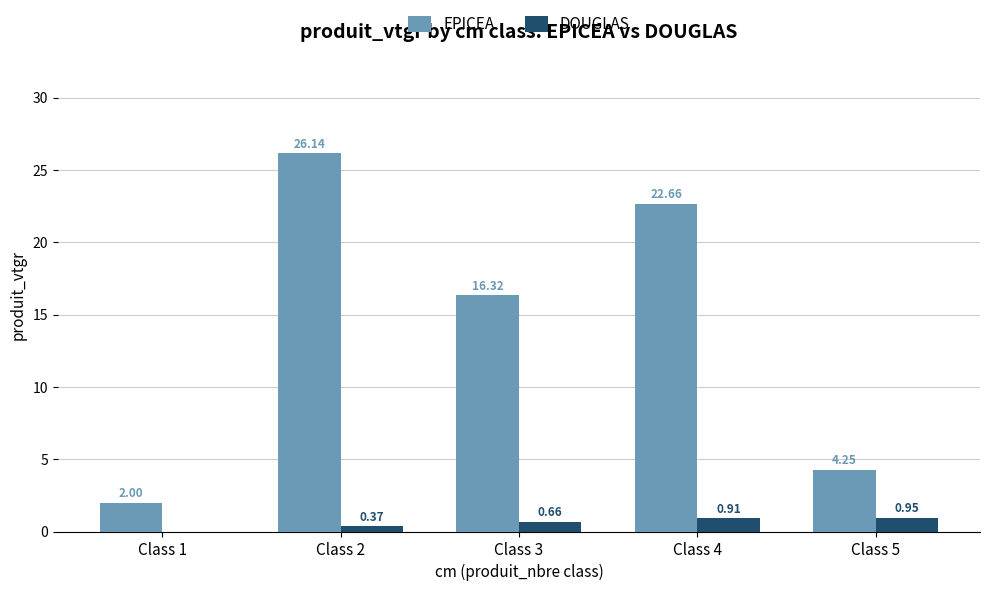

What are all the series names shown in the legend?

EPICEA, DOUGLAS